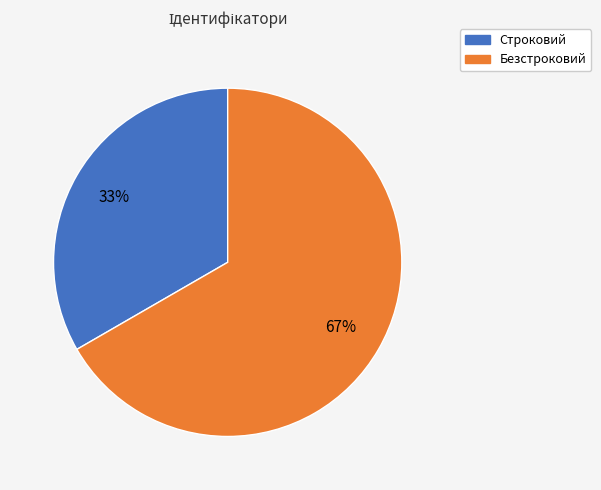

Is there a majority slice in this chart?

Yes